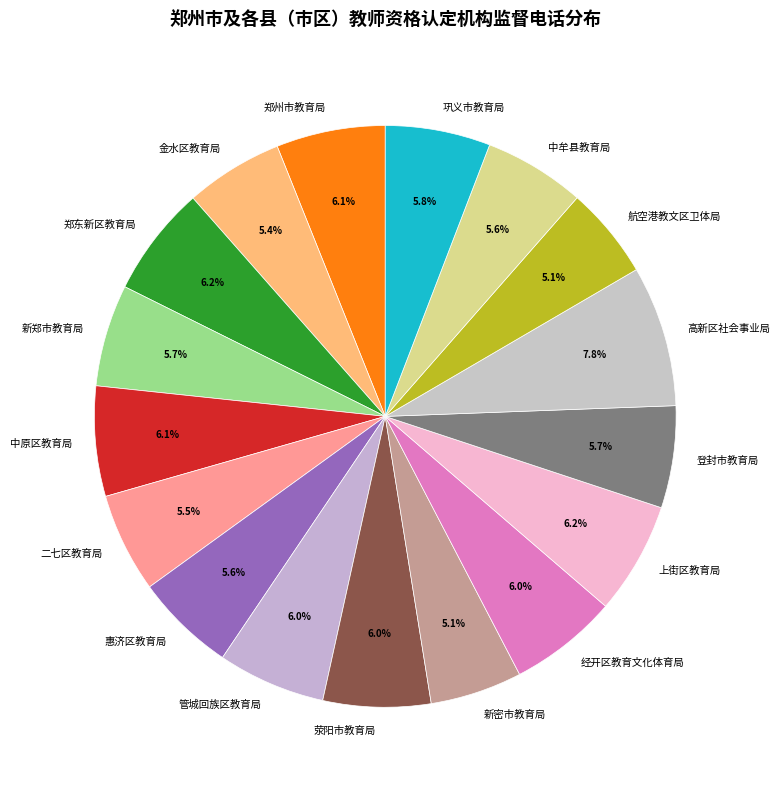

What is the ratio of the value at 二七区教育局 to the value at 中原区教育局?

0.9